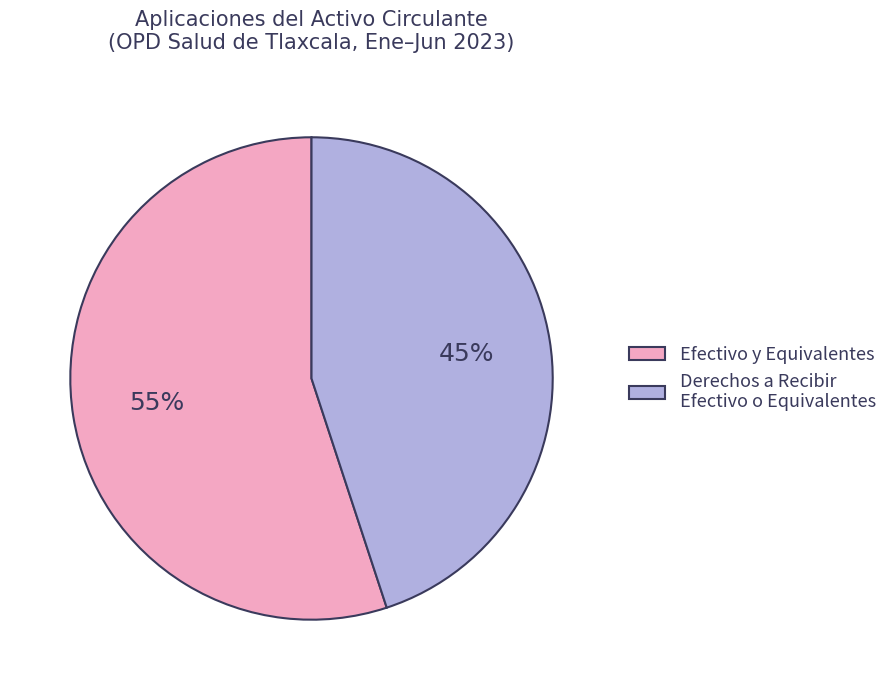

To the nearest percent, what is the average slice percentage?

50%